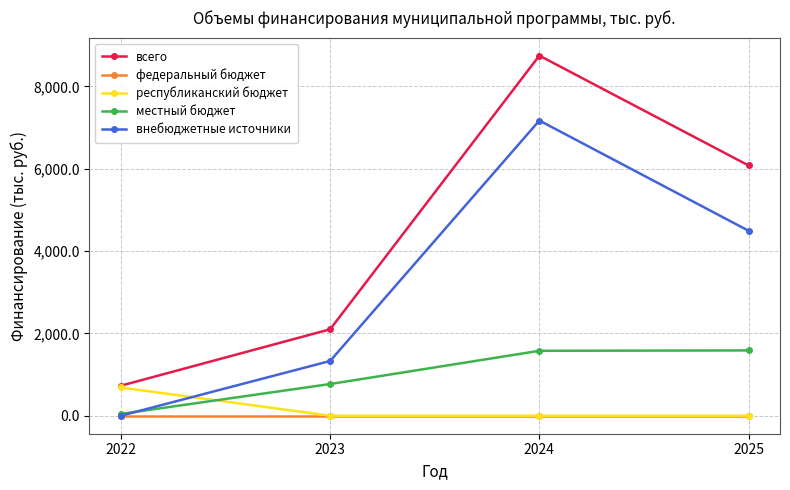

At which category is the sum across all series the highest?

2024